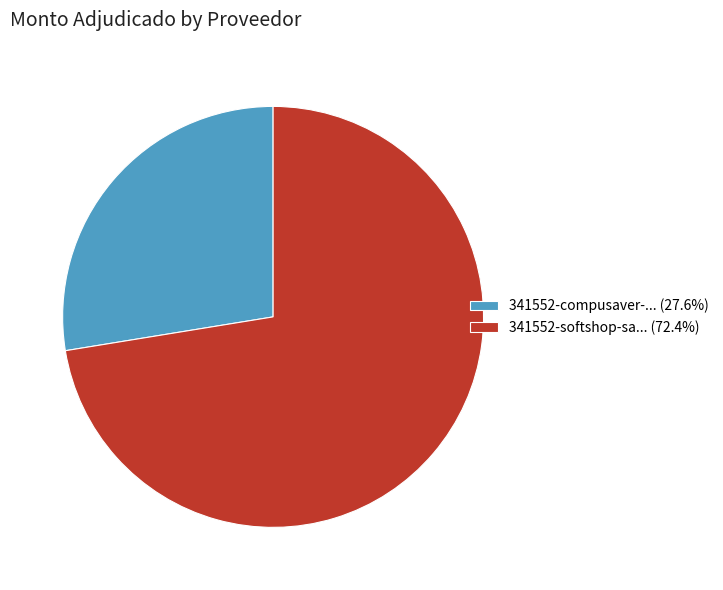

Approximately how many times larger is the value at 341552-softshop-sa... (72.4%) compared to 341552-compusaver-... (27.6%)?

2.6